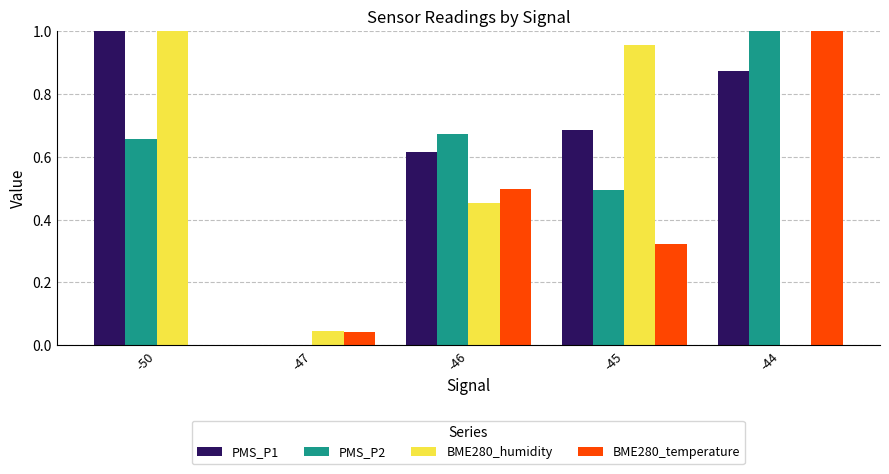

At which label does BME280_temperature reach its peak?

-44